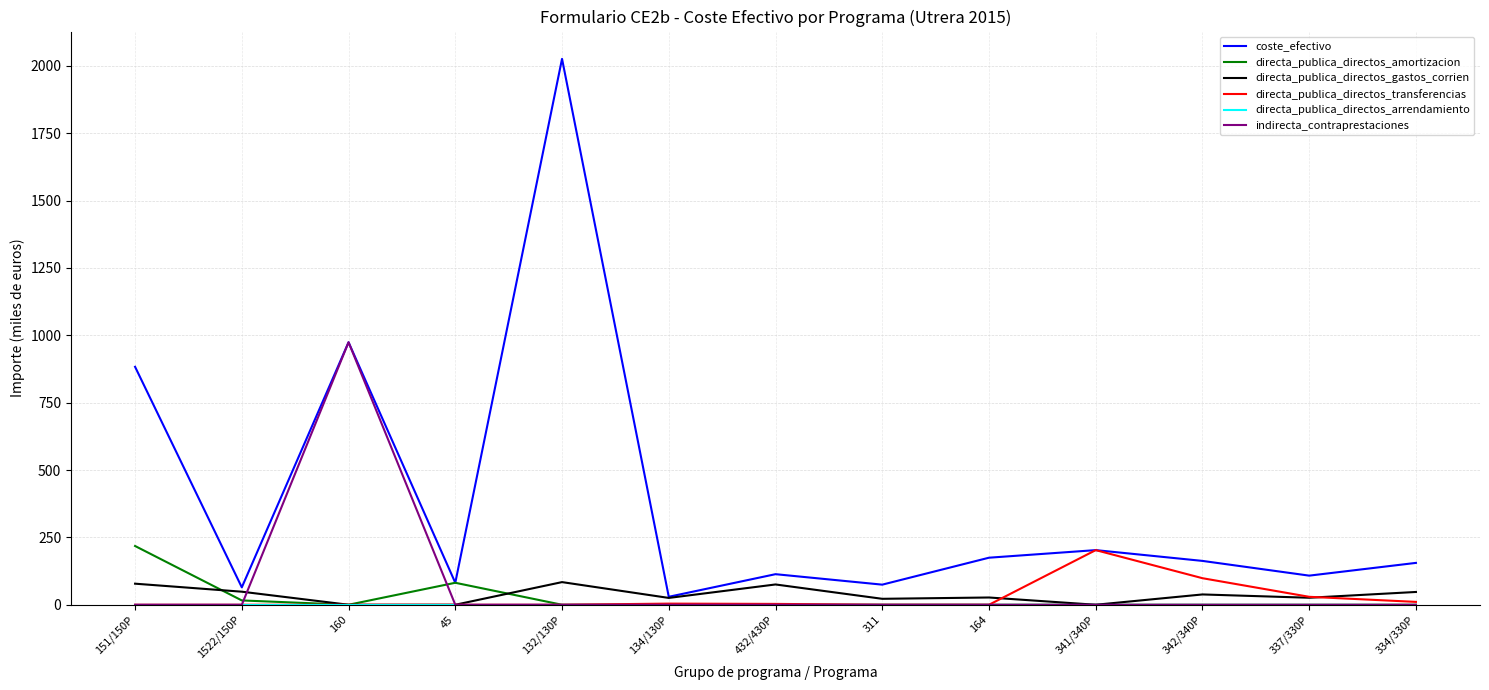

Where is directa_publica_directos_transferencias nearest to the value 101?

342/340P